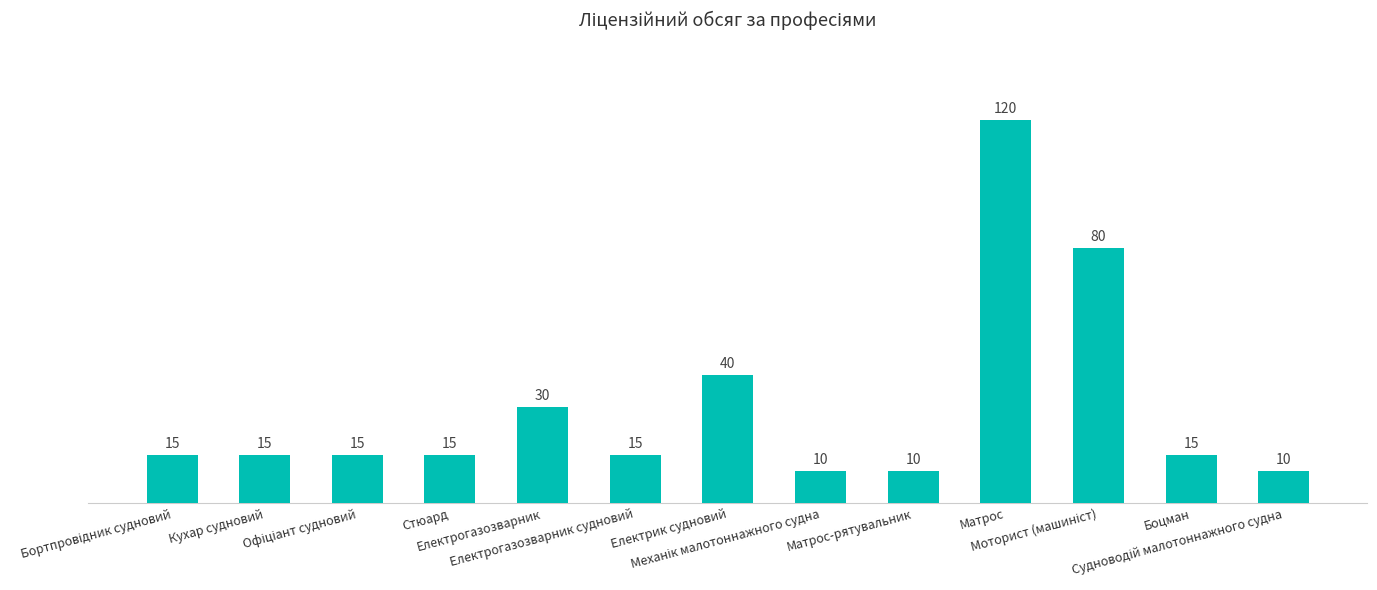

What is the average value?

30